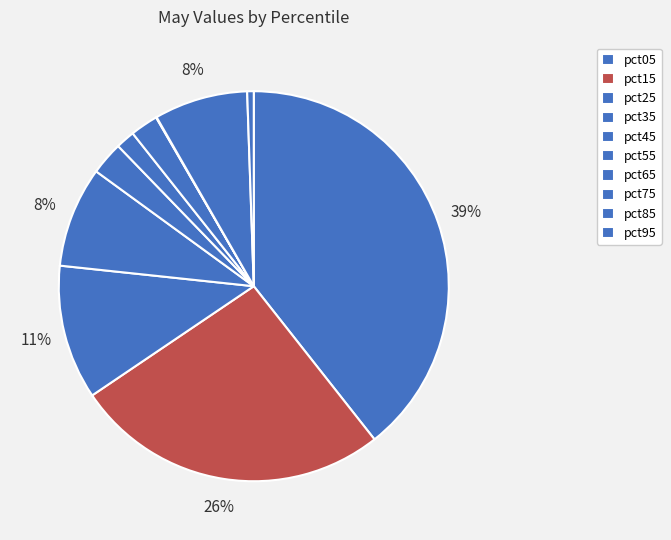

To the nearest percent, what percentage of the pie is pct15?

26%